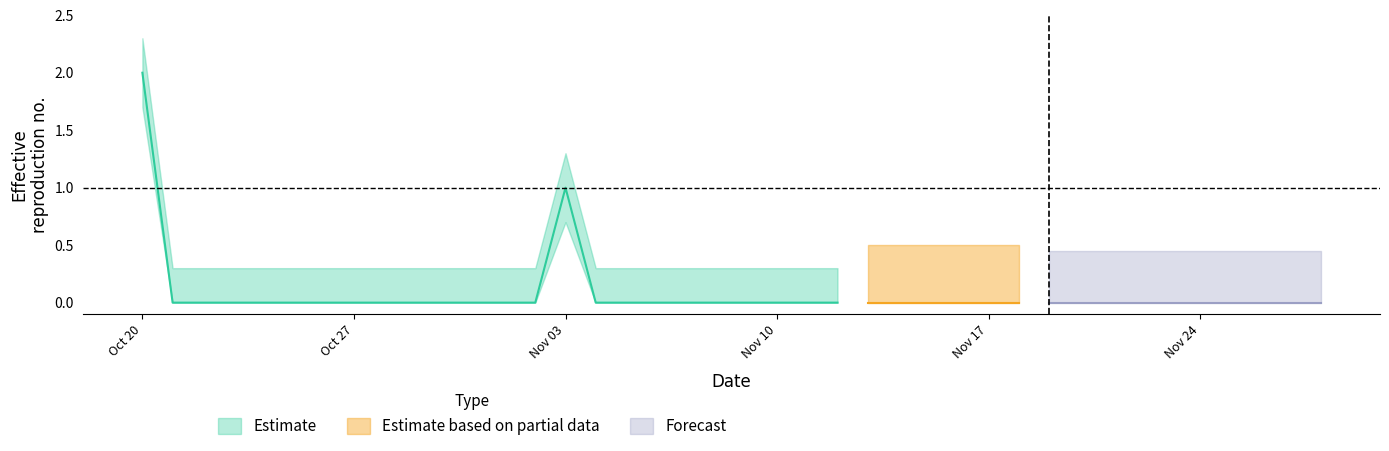

What is the difference between the maximum and second lowest values?

2